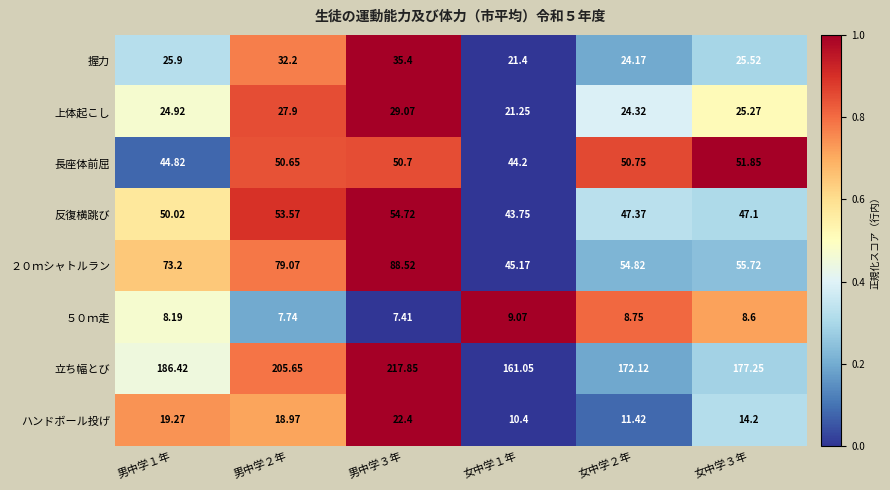

Is the value of ２０ｍシャトルラン at 女中学１年 greater than the value of 上体起こし at 女中学３年?

Yes